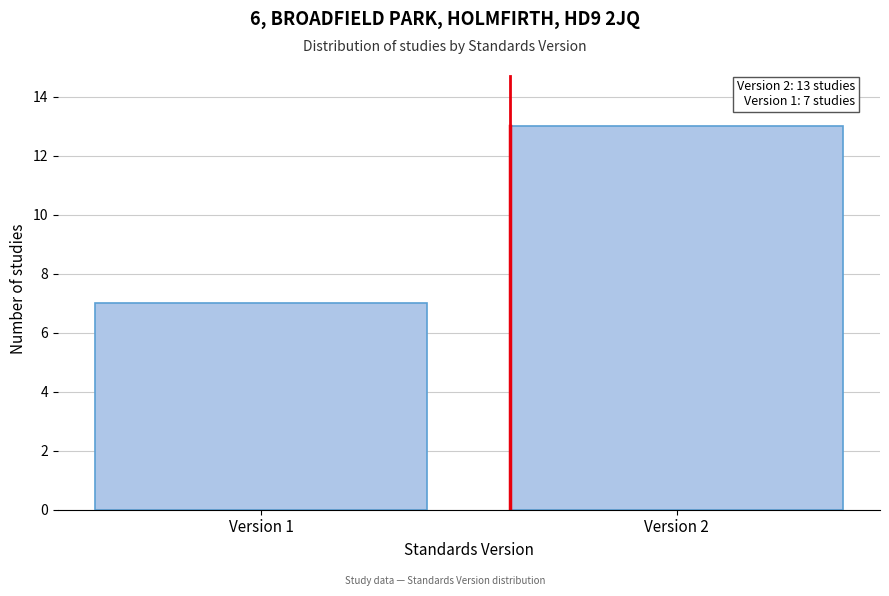

Reading left to right, transcribe all the data shown in this chart.

Version 1=7	Version 2=13